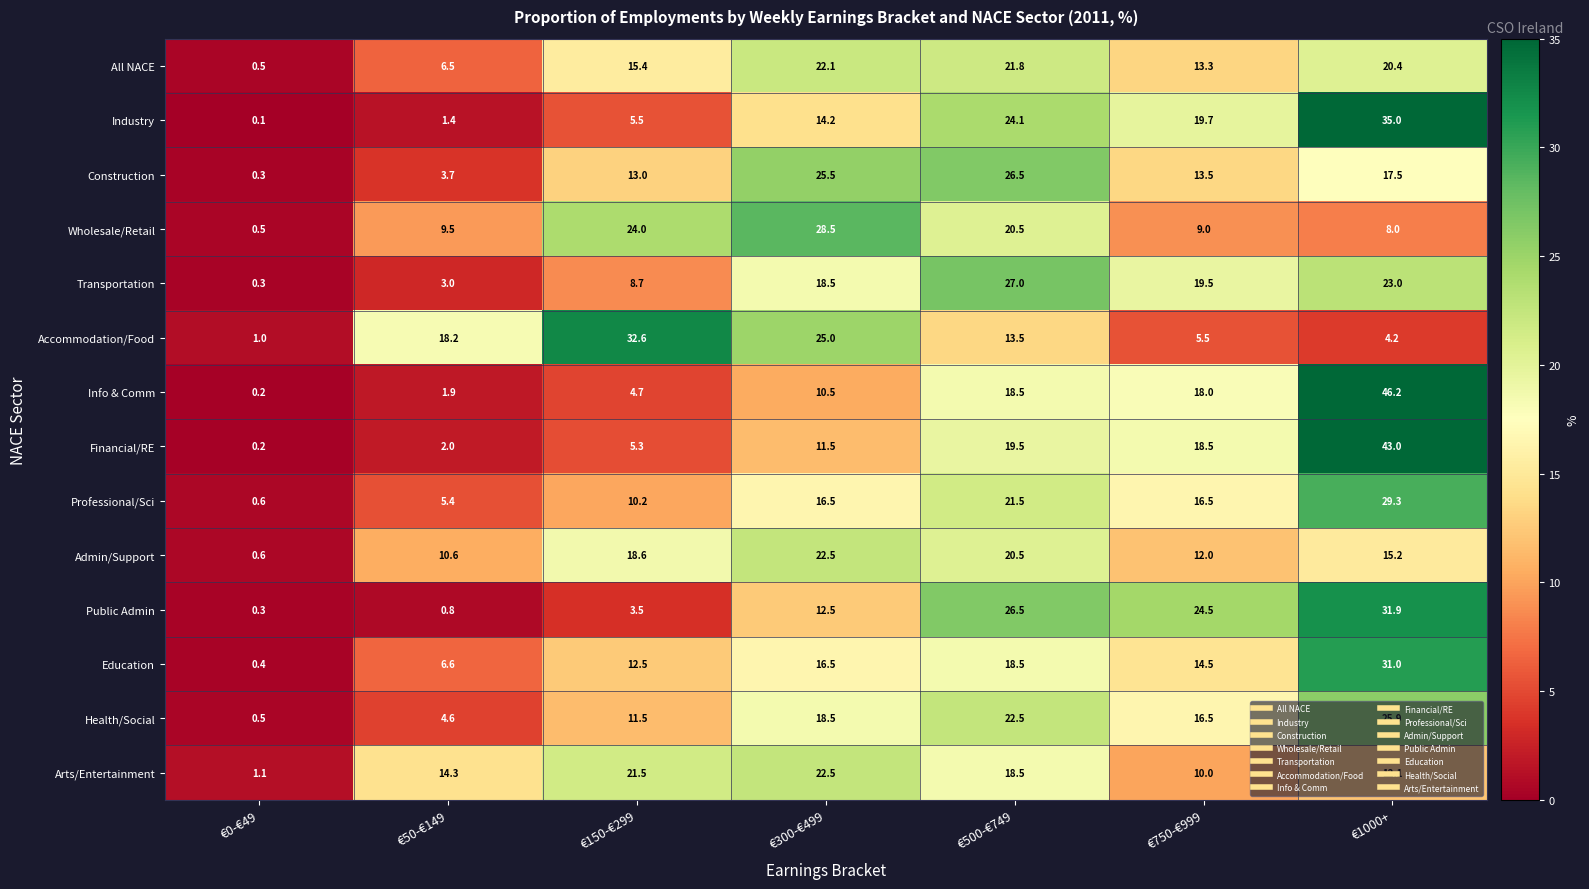

At €1000+, list the series in order from largest to smallest.

Info & Comm, Financial/RE, Industry, Public Admin, Education, Professional/Sci, Health/Social, Transportation, All NACE, Construction, Admin/Support, Arts/Entertainment, Wholesale/Retail, Accommodation/Food